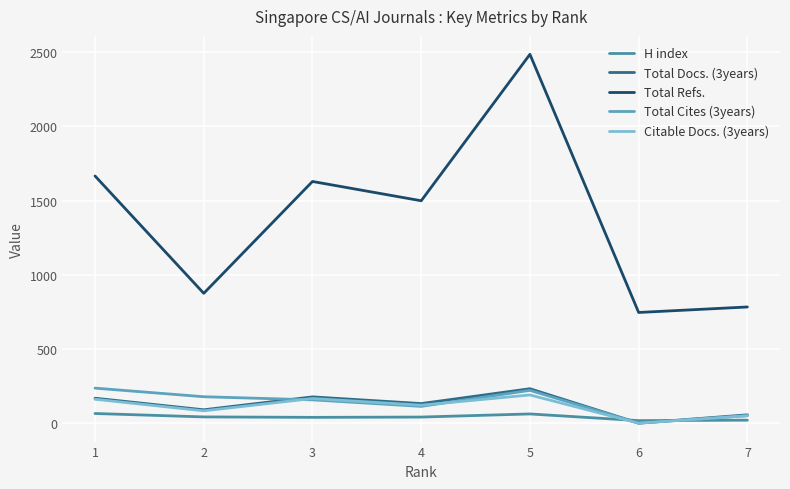

What value does the Total Refs. series have at 4, to the nearest 50?

1500